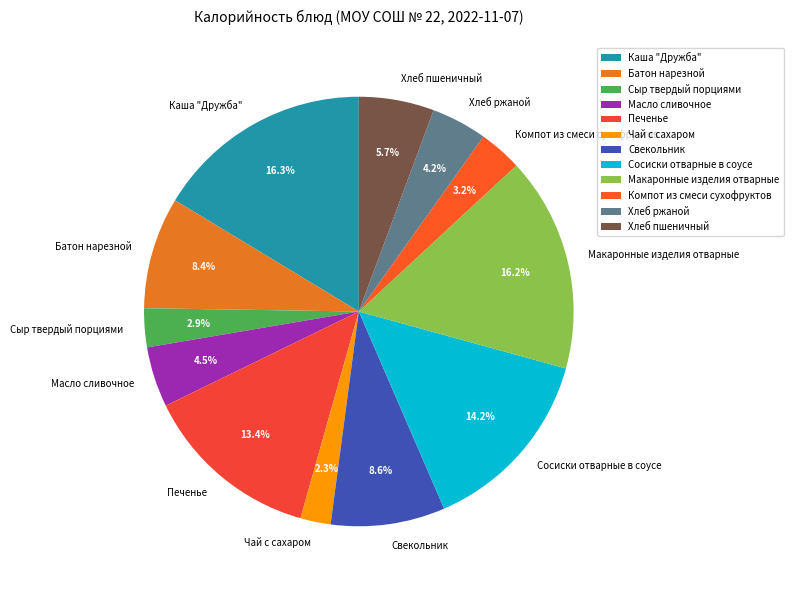

What is the smallest slice in the pie chart?

Чай с сахаром